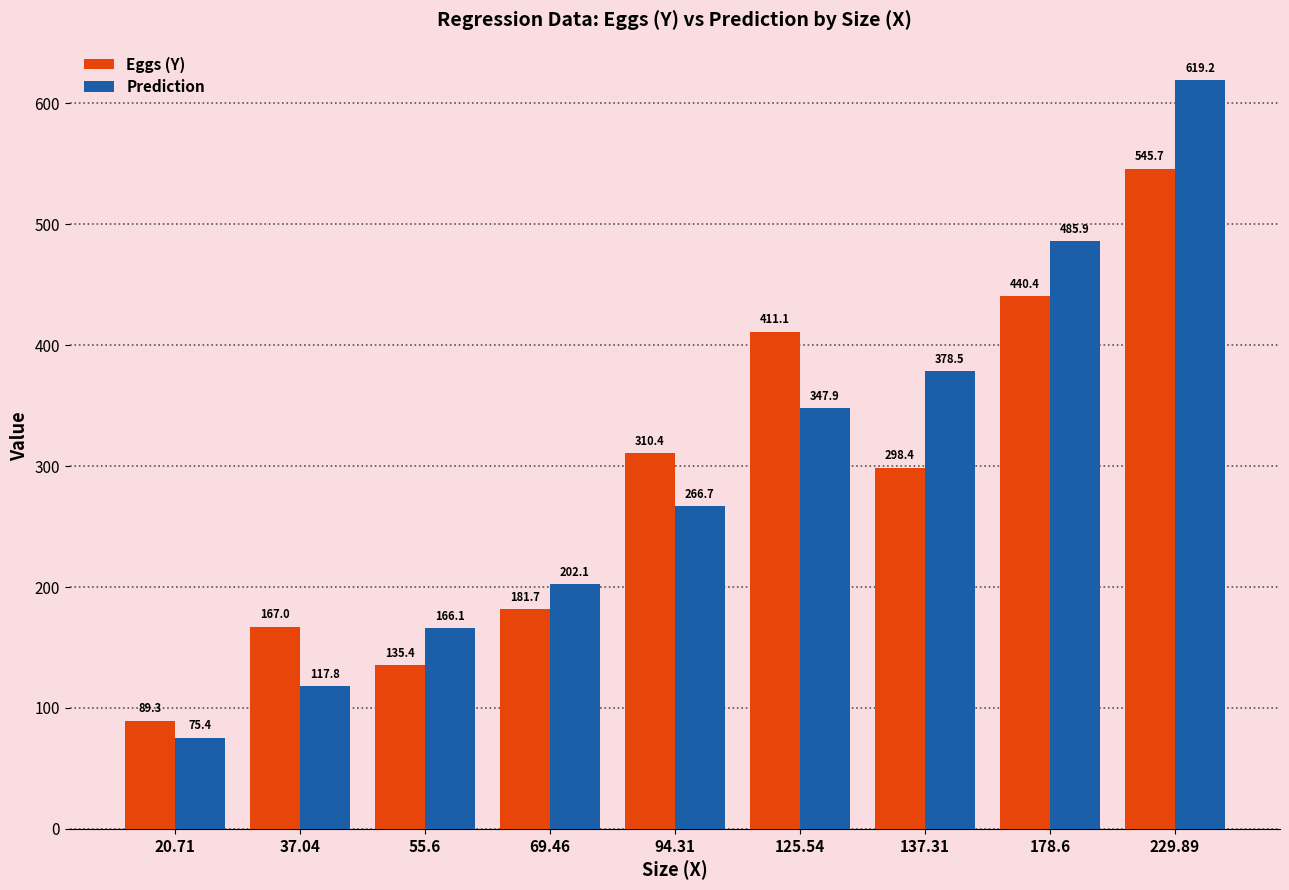

What is the lowest value of the Prediction series?

75.4